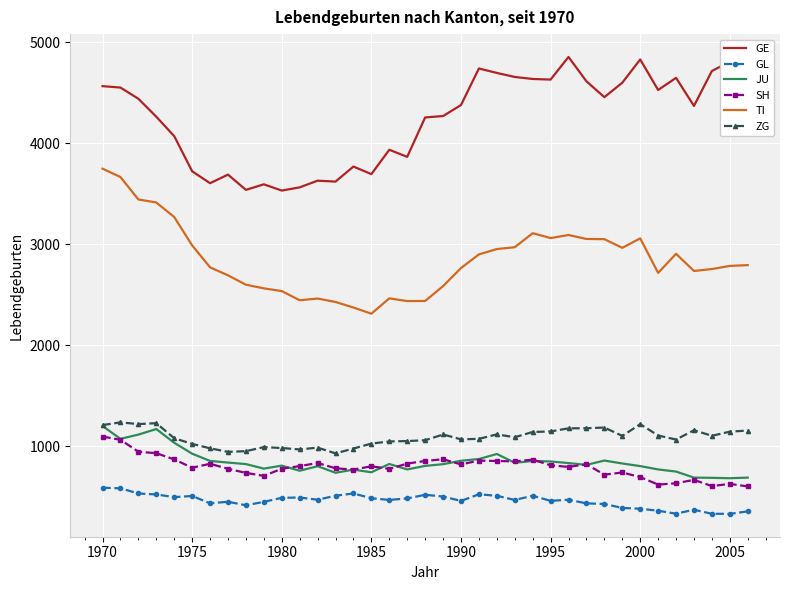

True or false: GL and JU cross at least once.

False